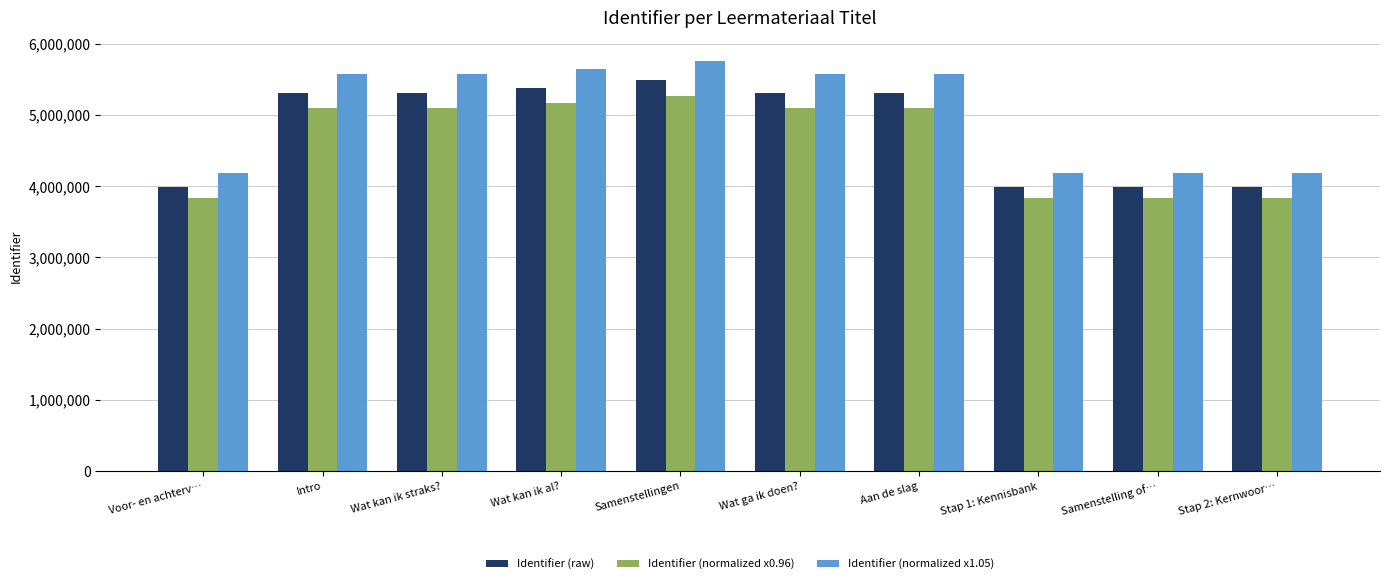

Is the value of Identifier (raw) at Voor- en achterv… greater than the value of Identifier (normalized x0.96) at Intro?

No